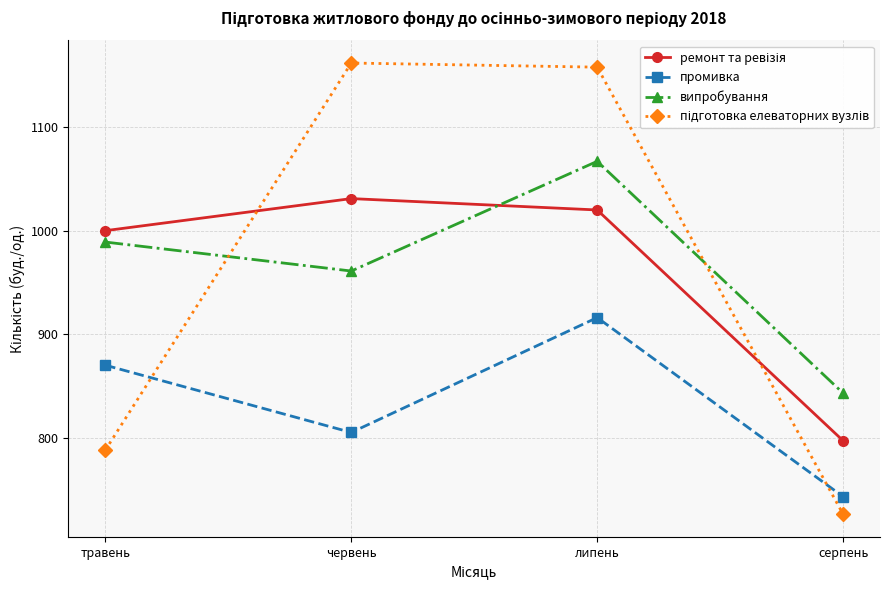

At how many categories does at least one series exceed 775?

4